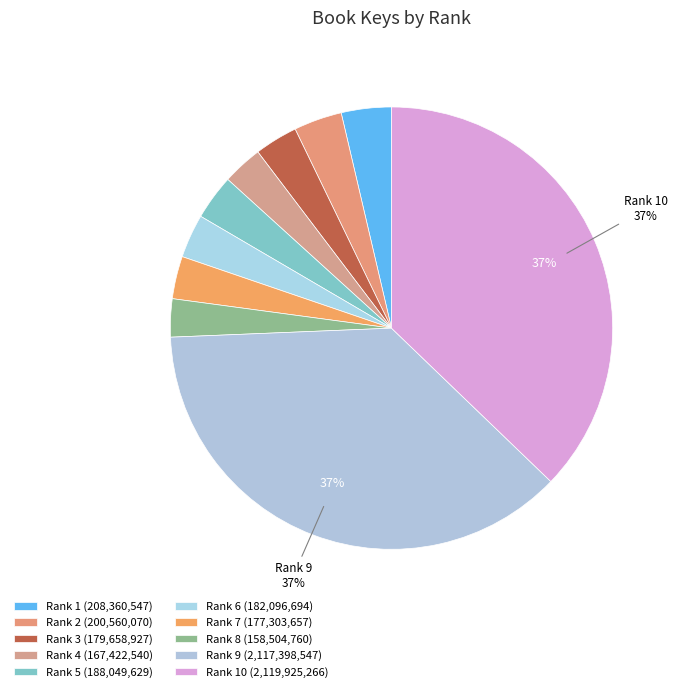

Count the number of slices in the pie.

10